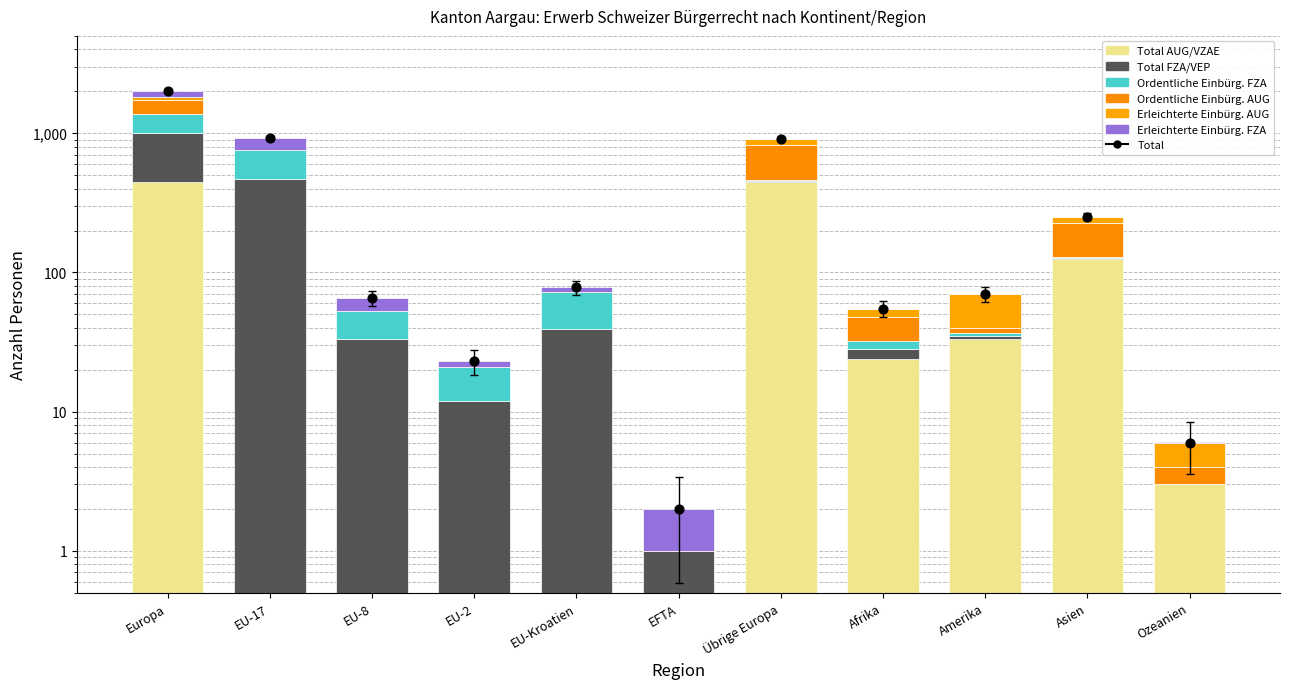

What is the total value across all series at EU-8?

65.0